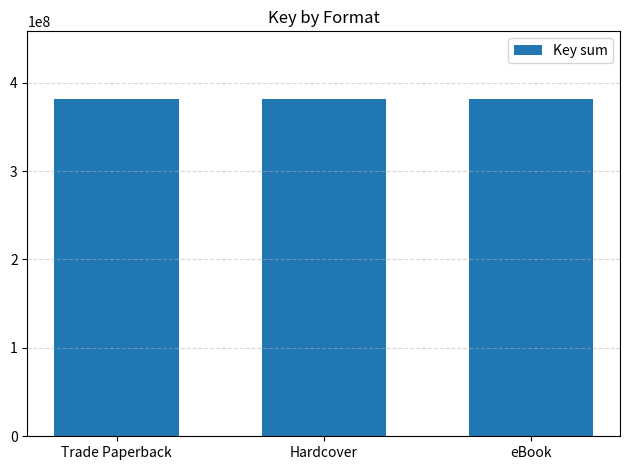

What is the difference between the second highest and second lowest values?

9433